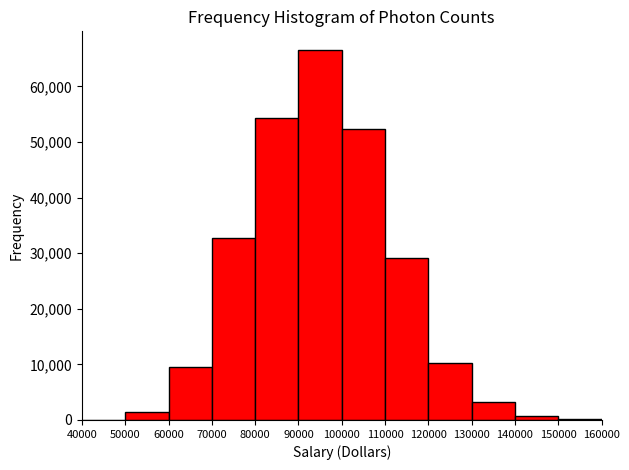

Which range on the x-axis has the tallest bar?

90000 to 100000